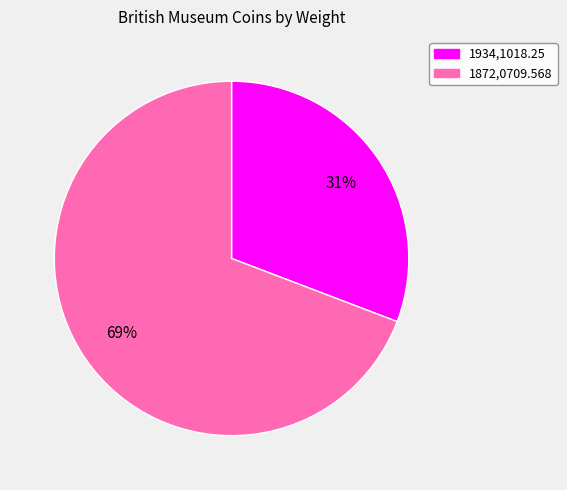

What is the ratio of the value at 1934,1018.25 to the value at 1872,0709.568?

0.4